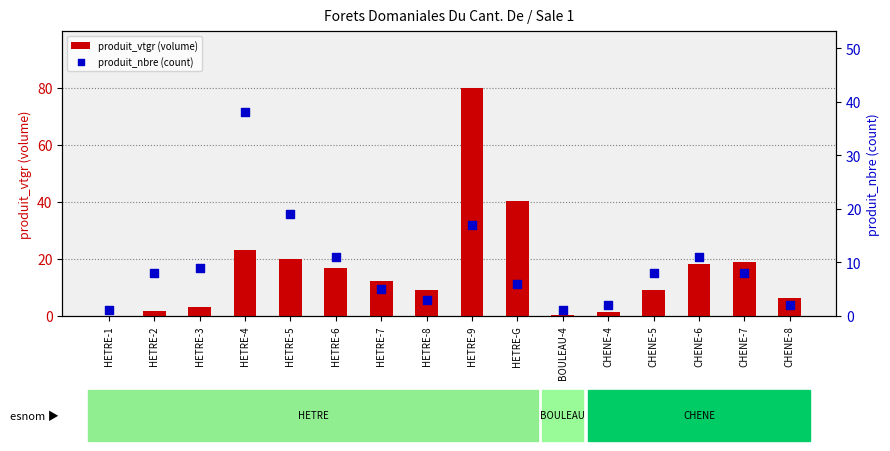

Is the value of produit_vtgr (volume) at HETRE-5 greater than the value of produit_nbre (count) at BOULEAU-4?

Yes